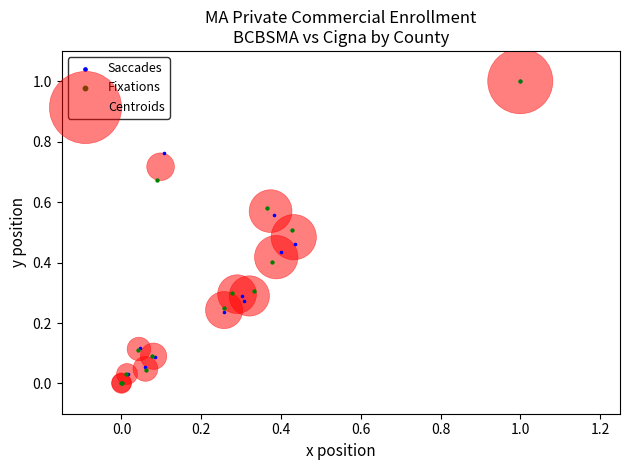

What are all the series names shown in the legend?

Saccades, Fixations, Centroids